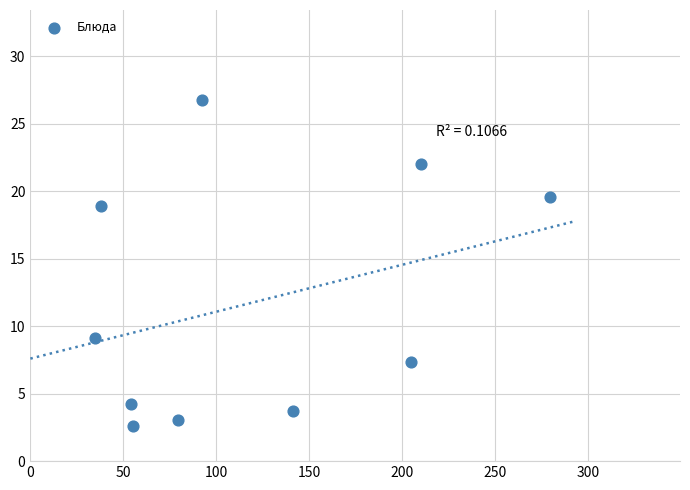

What is the average X value?

118.9